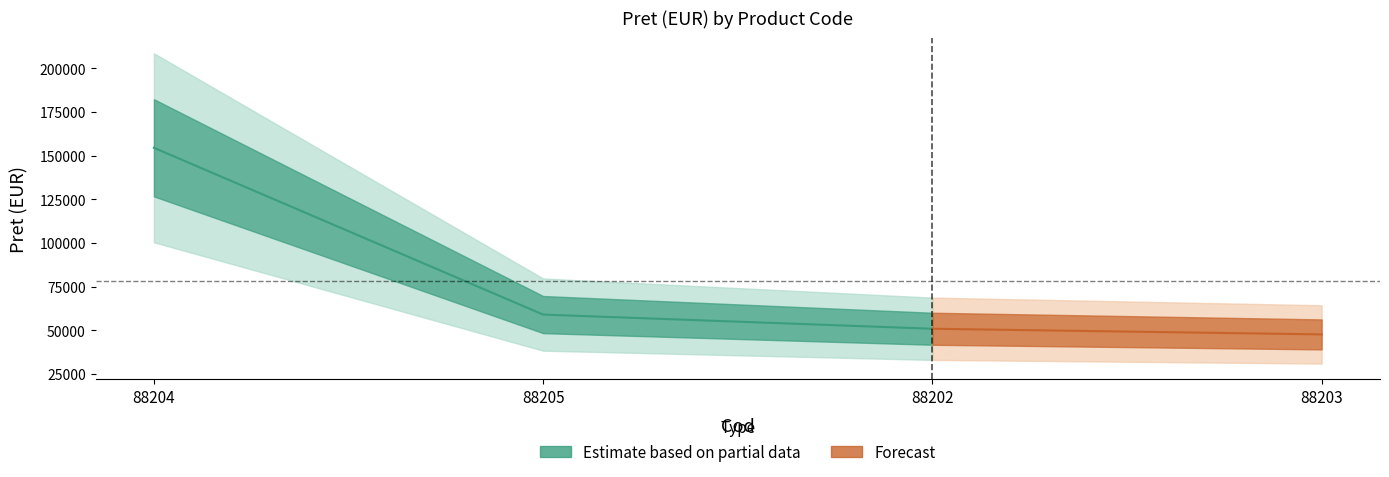

What is the change in value from 88204 to 88202?

-103599